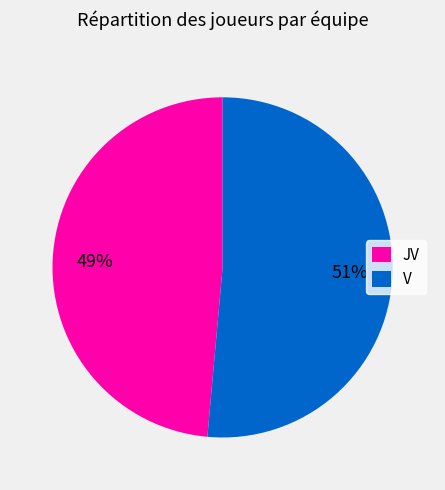

Is it true that JV is 54% of the pie?

False